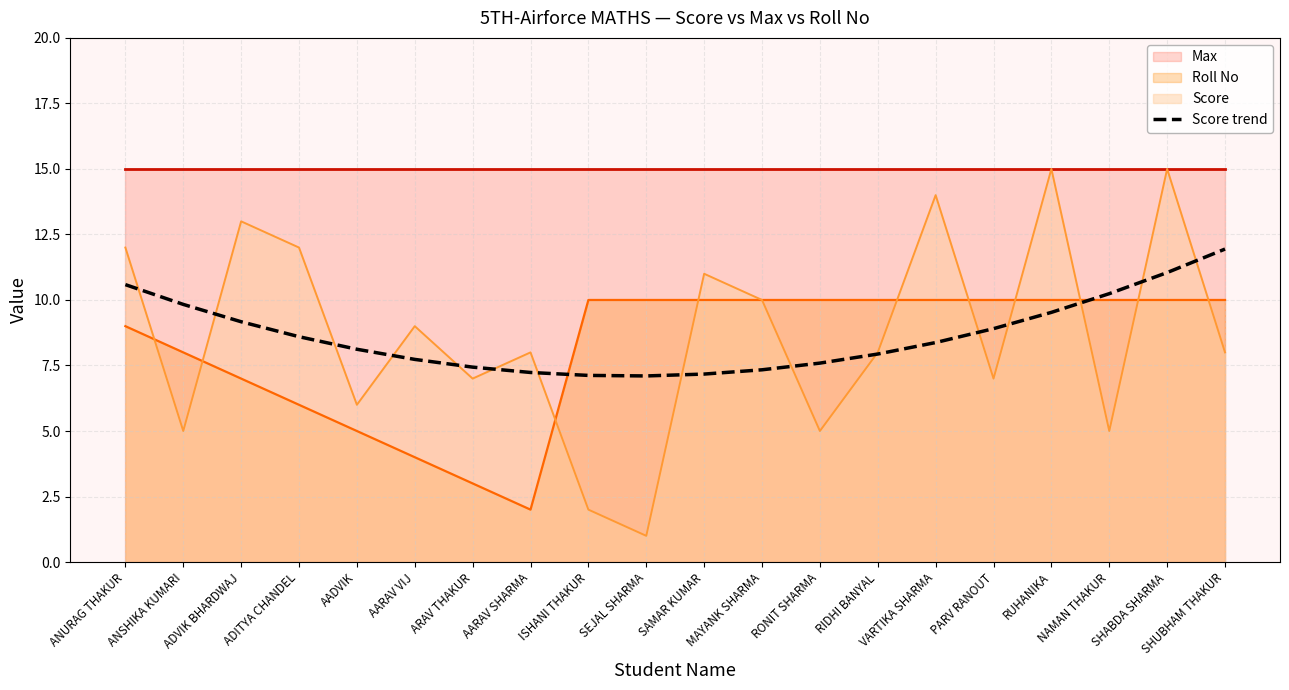

At which label does Roll No reach its minimum?

AARAV SHARMA